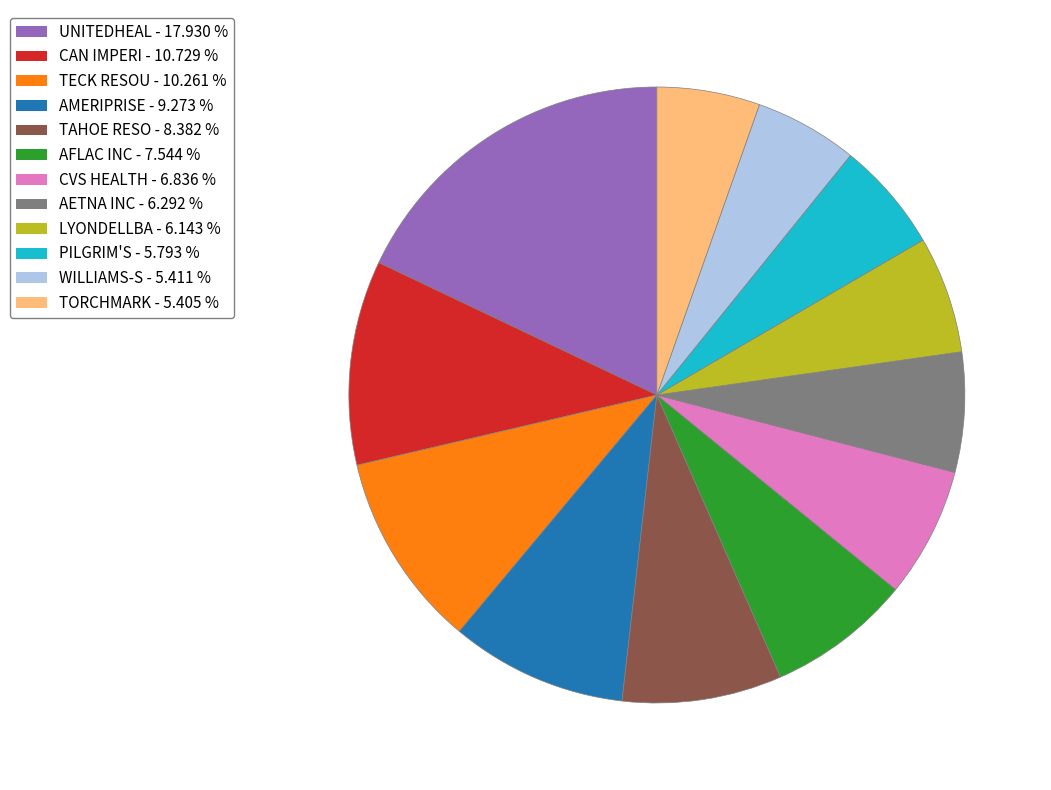

Is it true that AFLAC INC is 1% of the pie?

False